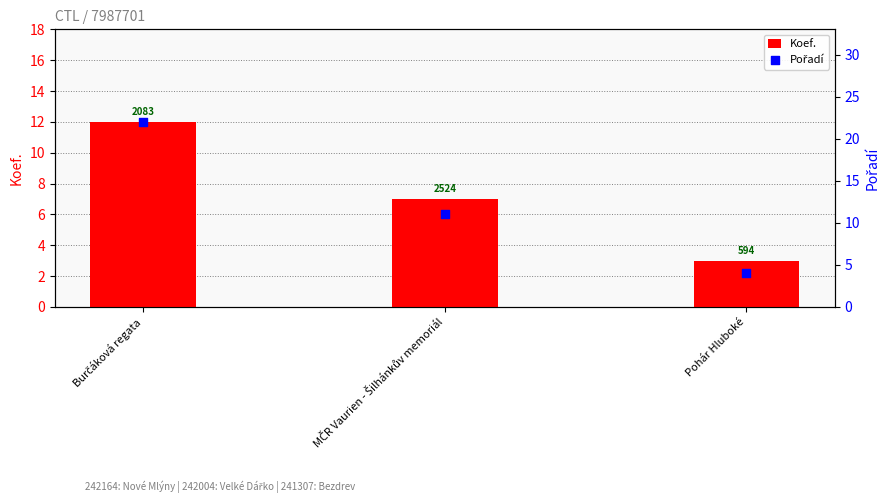

Which series has the largest total across all categories?

Pořadí